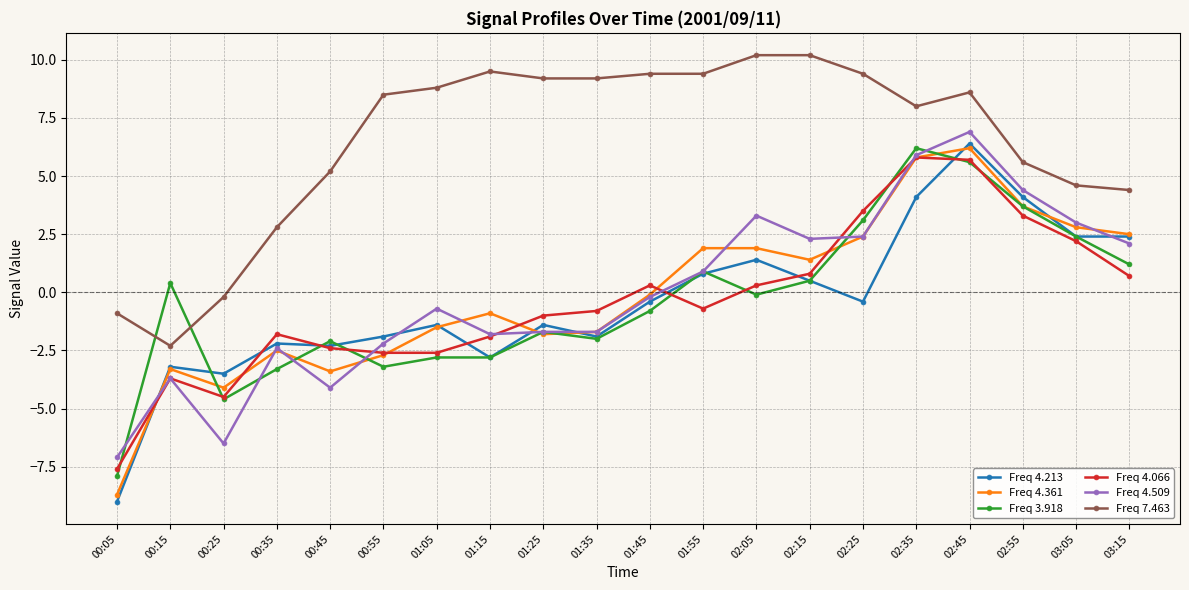

True or false: Freq 4.361 has more than 2 points higher than both neighbors.

True